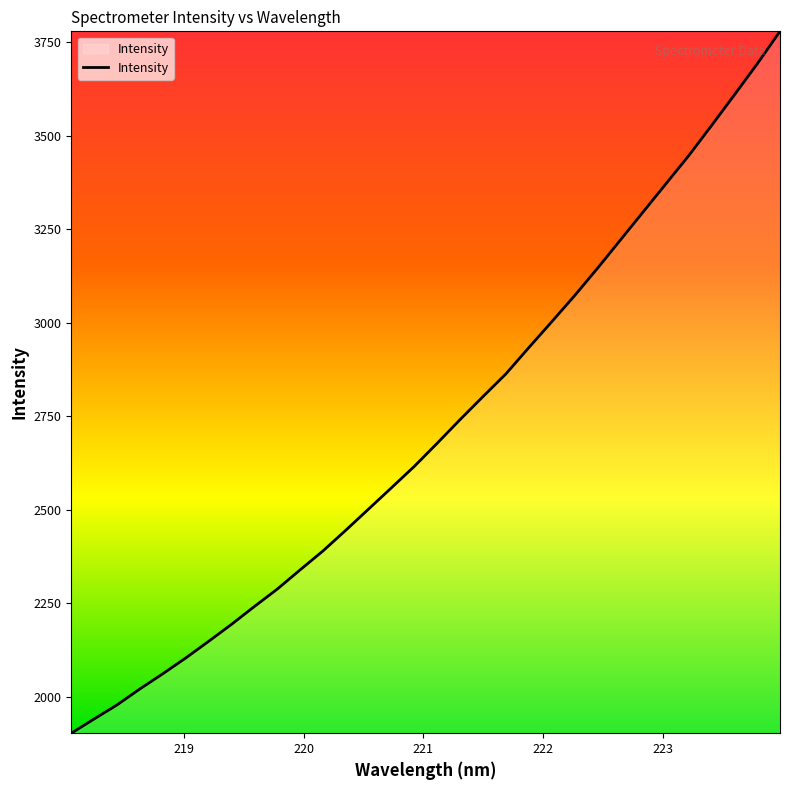

What is the smallest value displayed?

1902.1